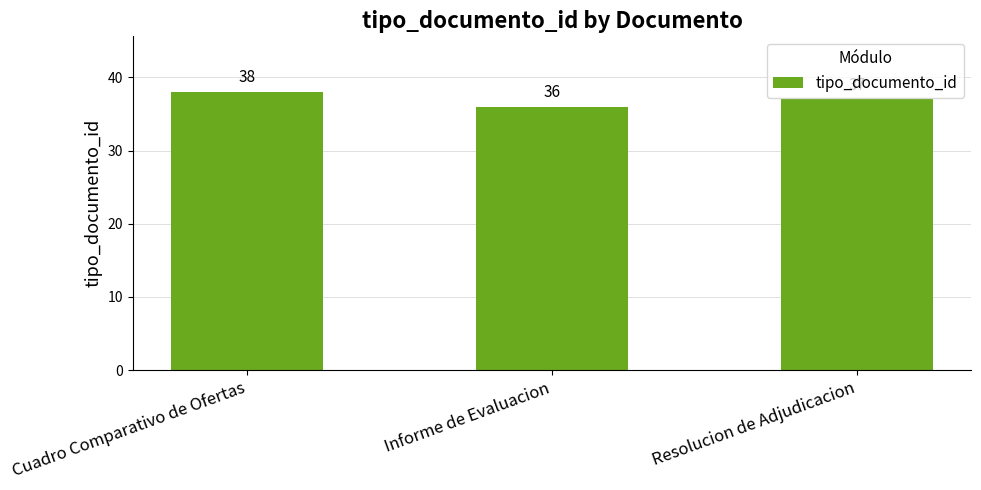

Which label corresponds to the smallest value in the chart?

Informe de Evaluacion